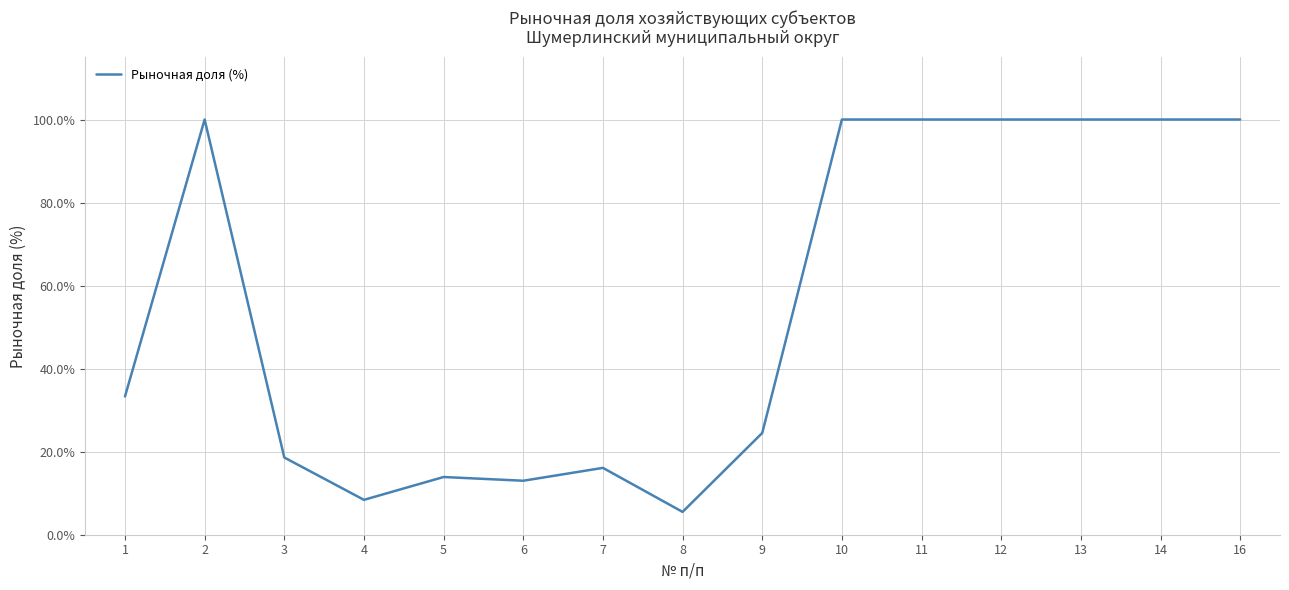

What is the approximate value at 11?

100.0